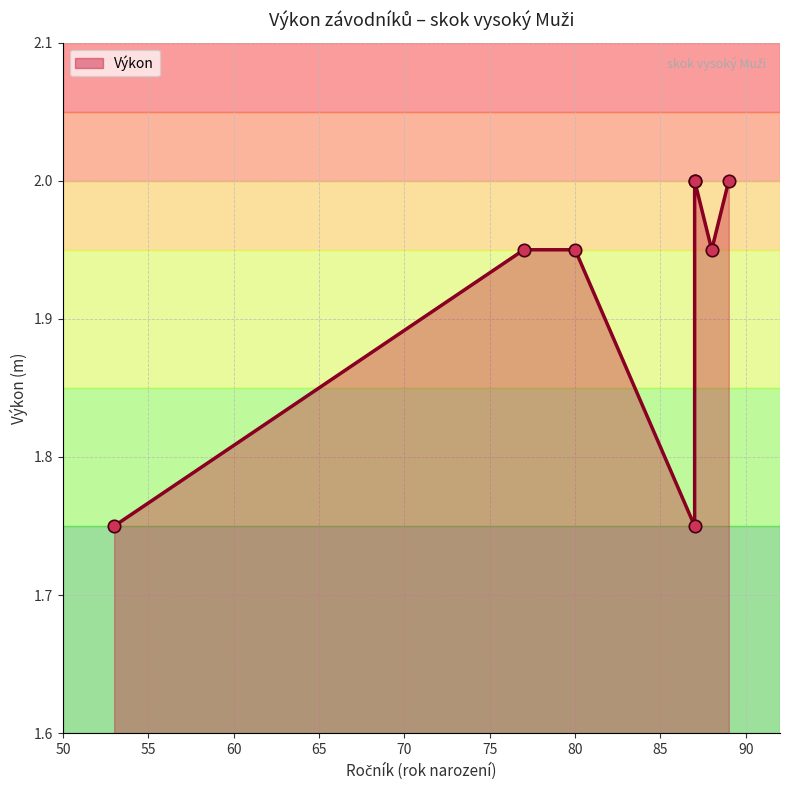

Between Aniska Aliaksandr
(88) and Lorenc Jaroslav
(53), which is larger?

Aniska Aliaksandr
(88)